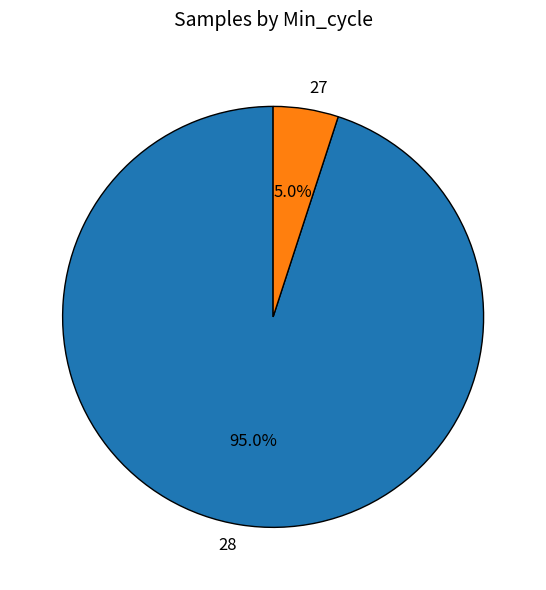

Is there a majority slice in this chart?

Yes